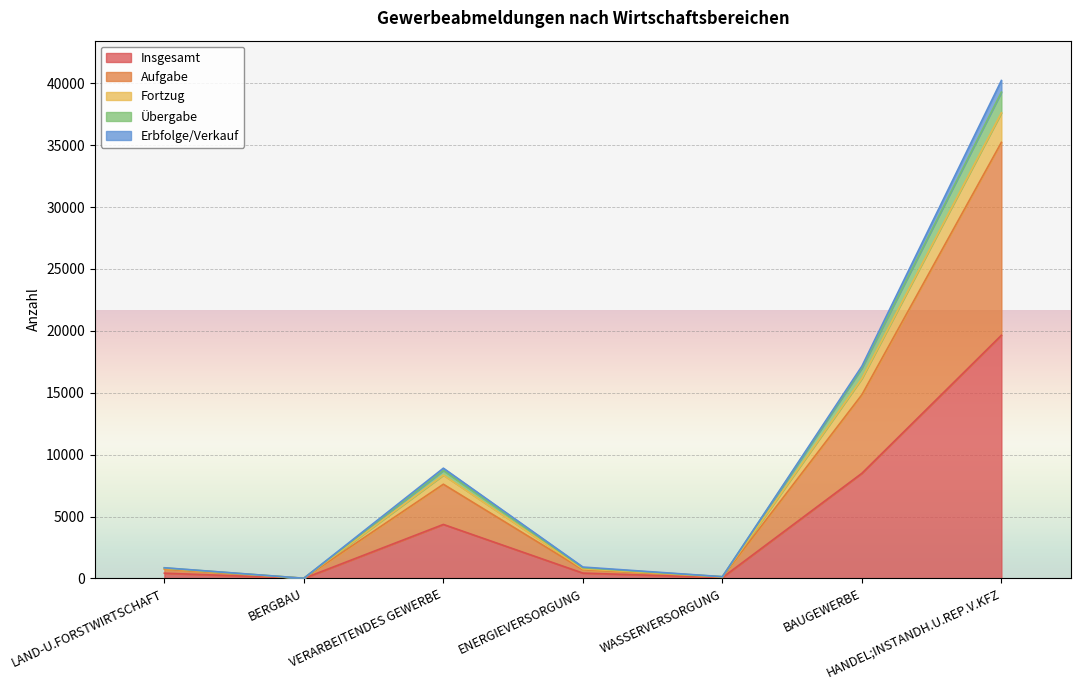

At which category does Aufgabe reach its first local valley?

BERGBAU